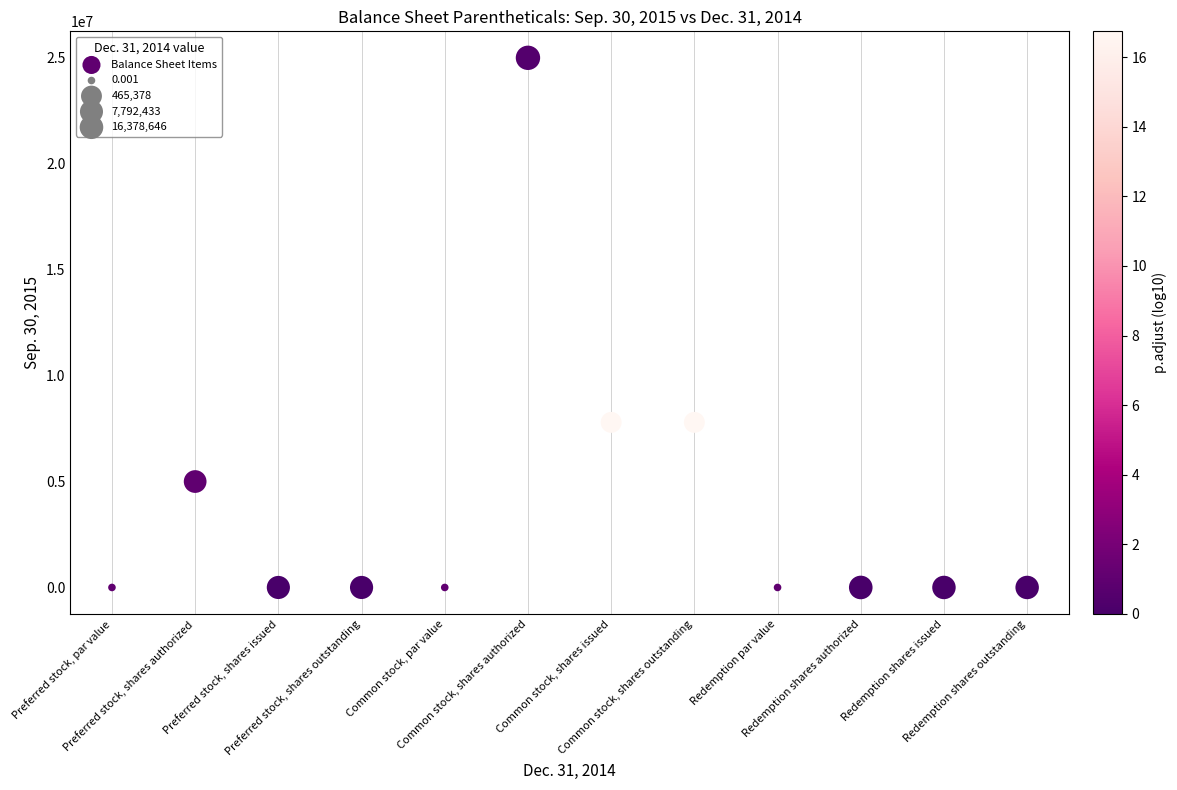

What is the range of Y values (max minus min)?

25000000.0